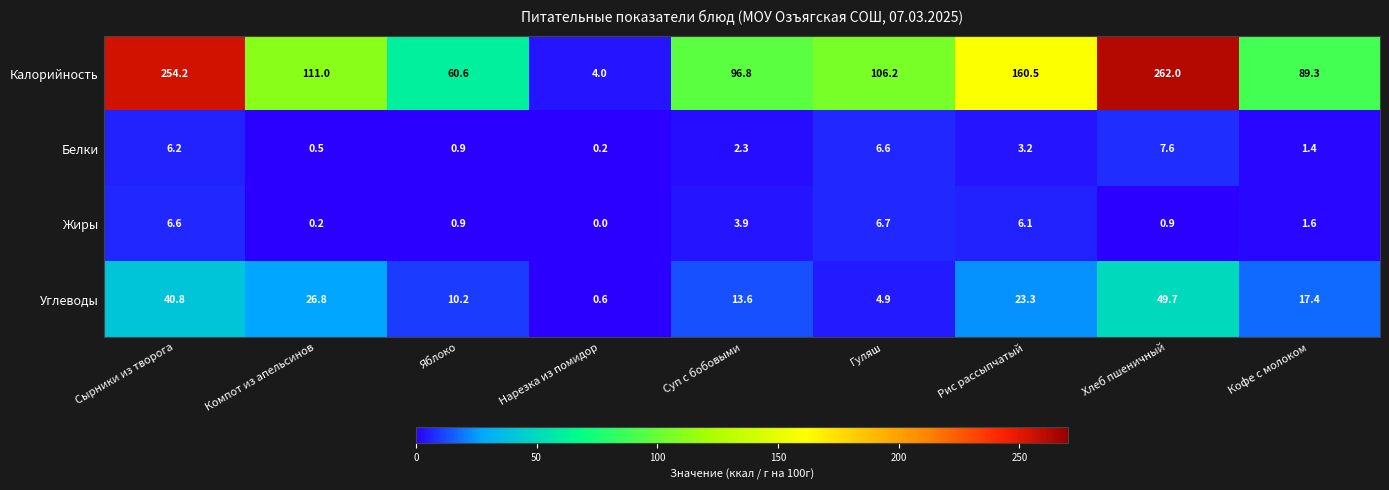

Where is Углеводы nearest to the value 25?

Рис рассыпчатый